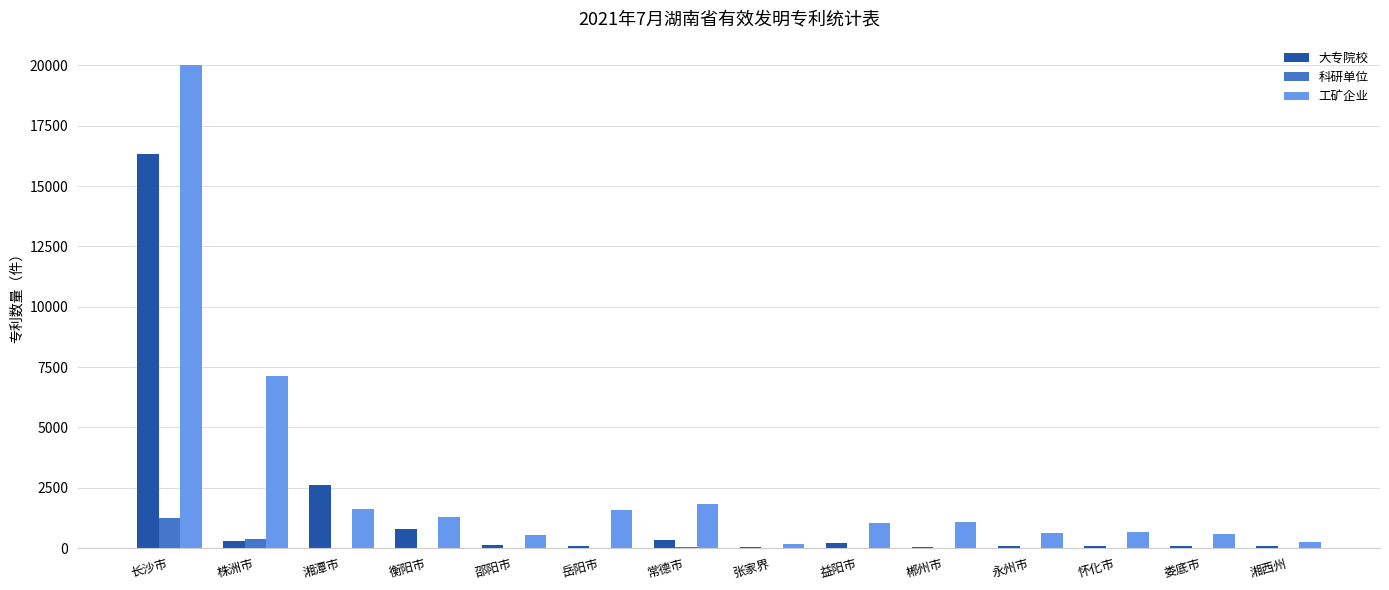

How many series are shown in this chart?

3